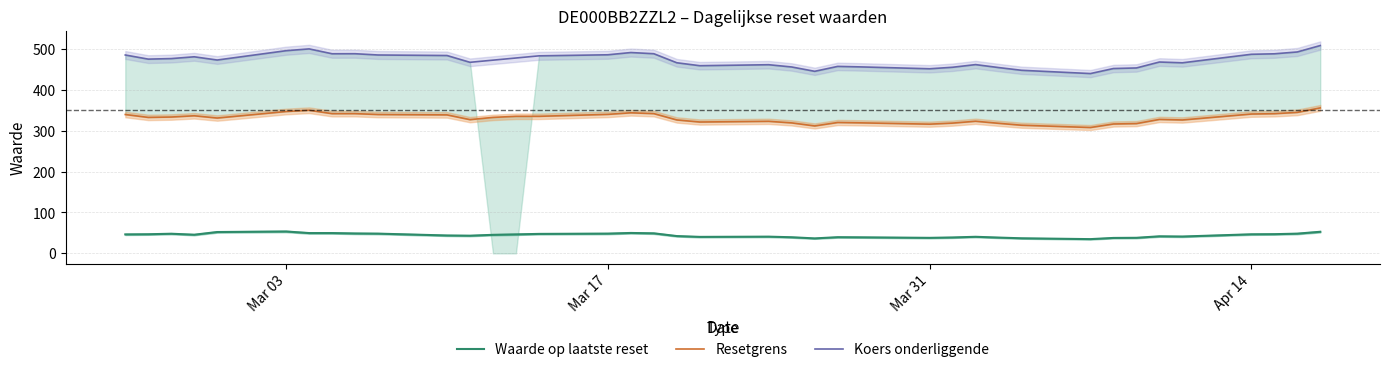

What is the minimum value for Waarde op laatste reset?

34.9